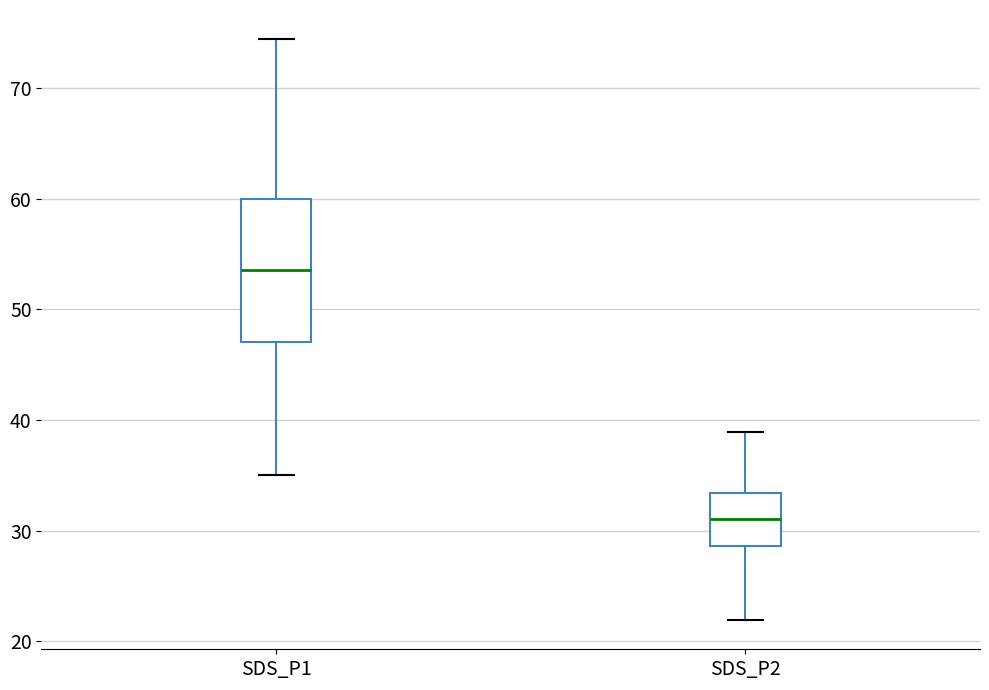

Comparing the boxes themselves (not the whiskers), which one is the tallest?

SDS_P1